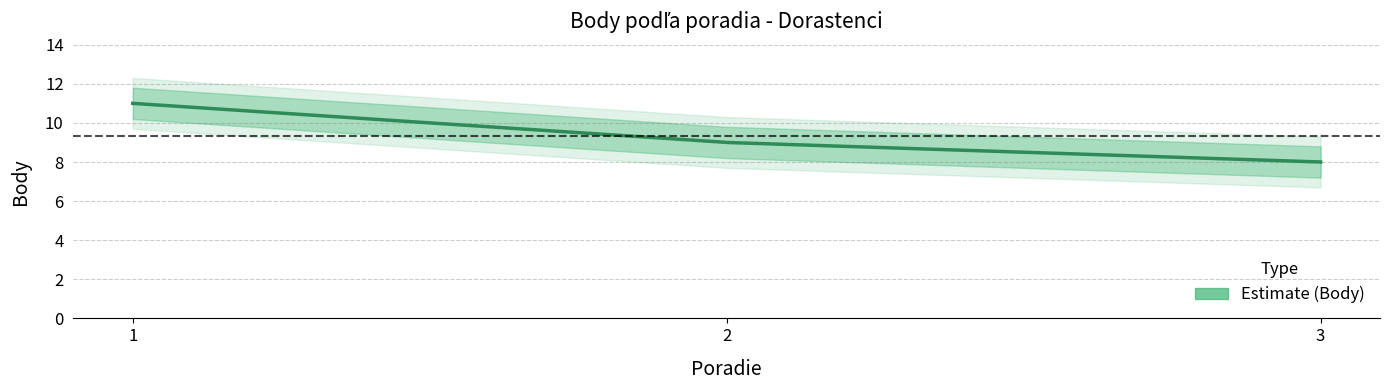

At which category does the chart reach its peak across all series?

1